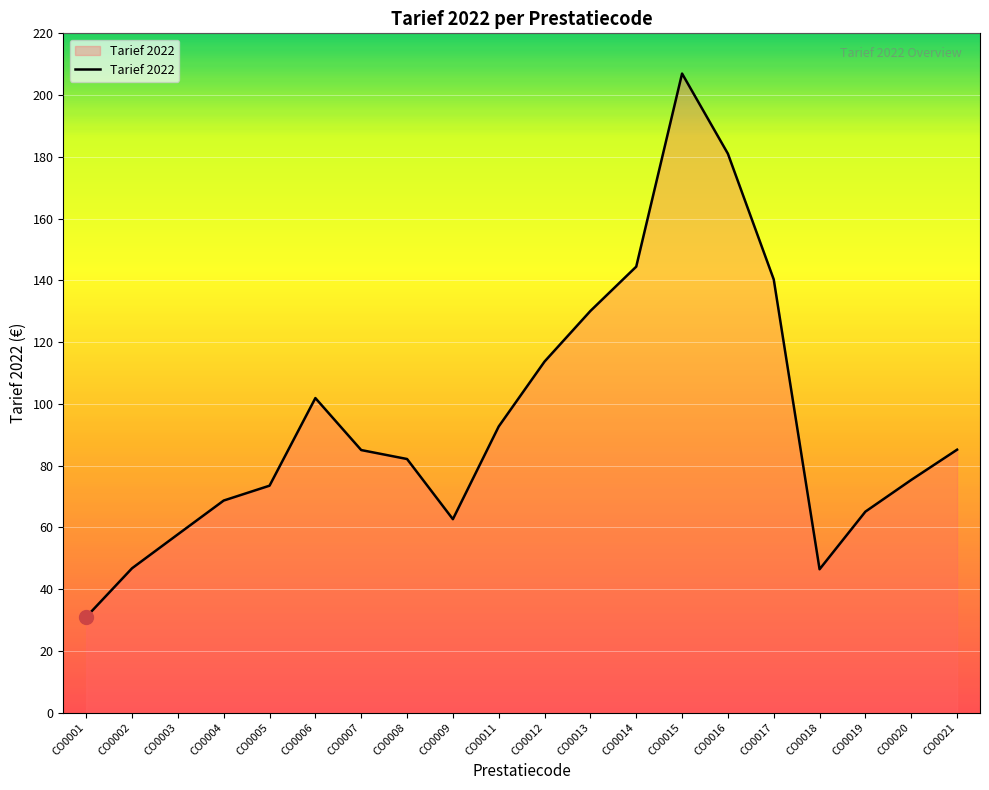

Where is the data nearest to the value 118?

CO0012